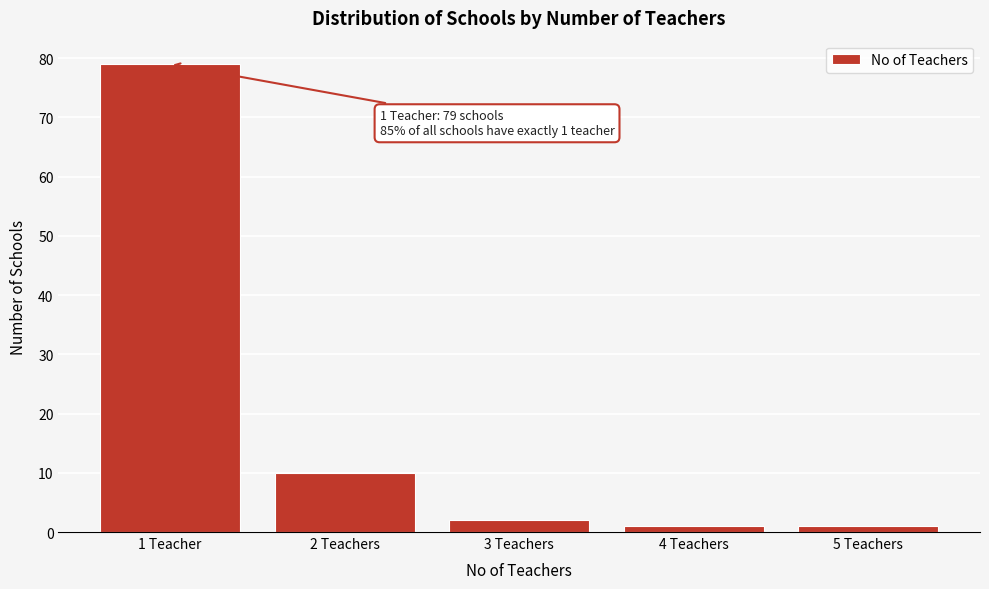

Reading left to right, extract all data points from this chart.

79	10	2	1	1